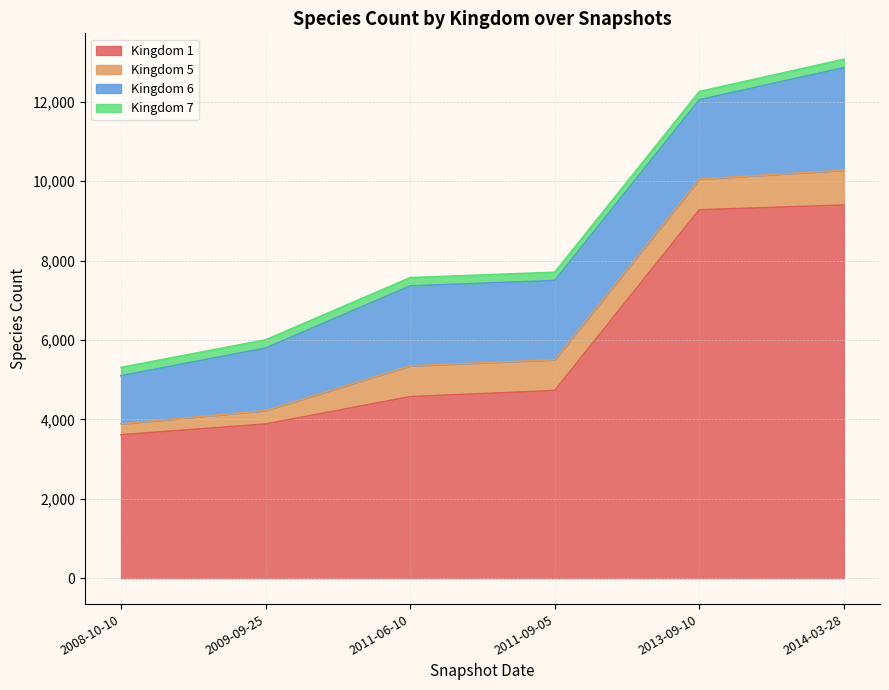

True or false: 6 and 7 cross at least once.

False